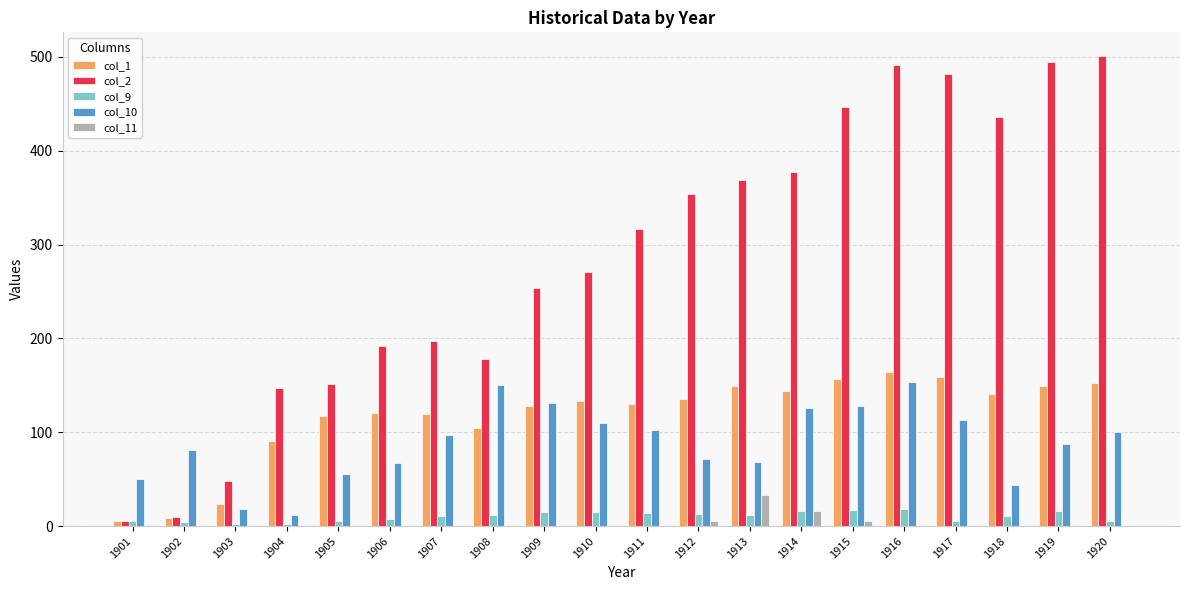

Which series has the widest spread of values?

col_2